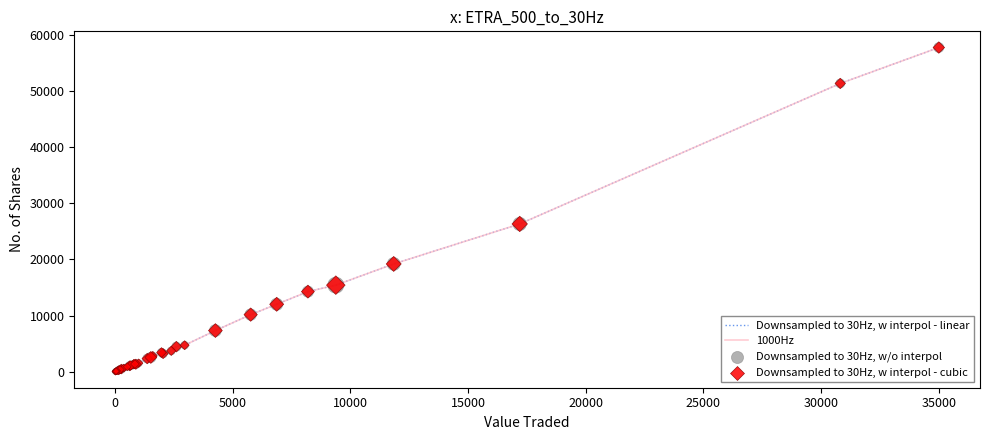

Does the chart have visible grid lines?

No